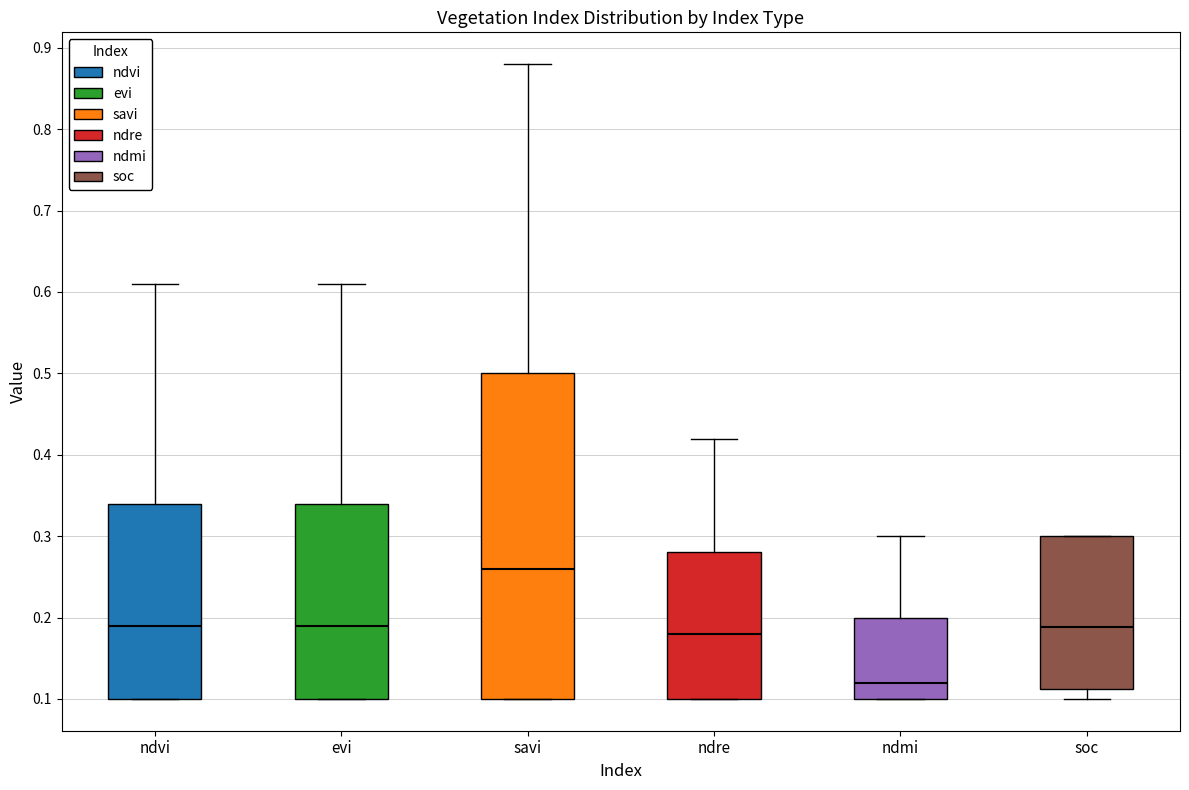

Where is the lower edge of the box for ndre on the y-axis? The values are not printed on the chart, so give them approximately, as read against the axis.

0.10